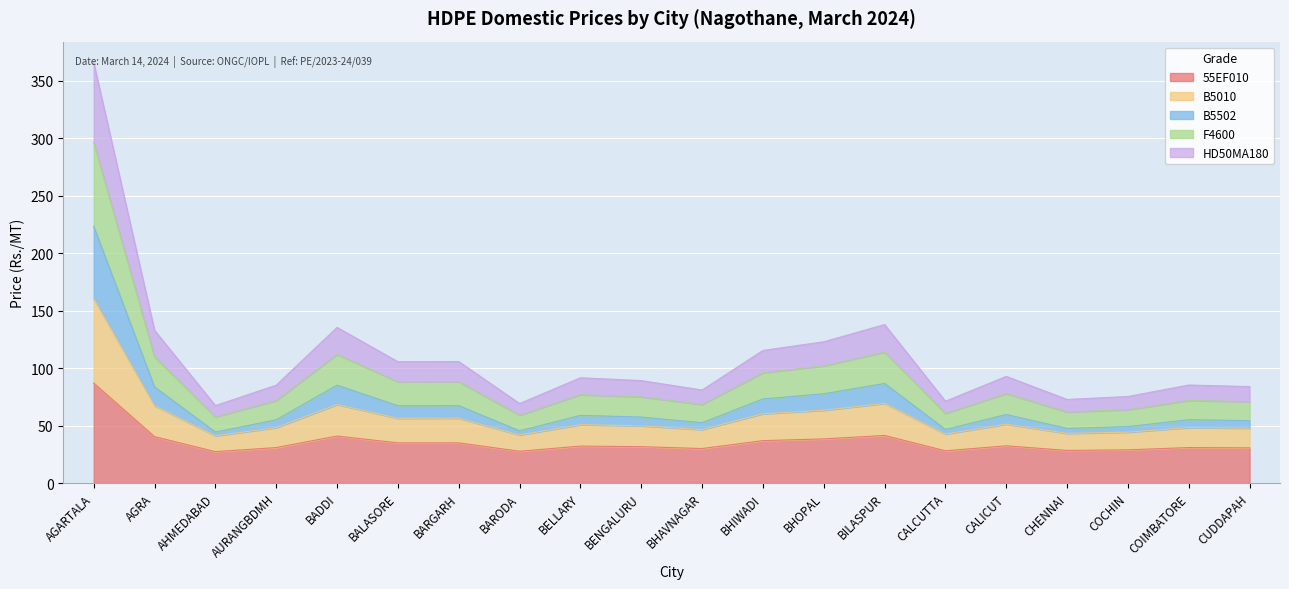

At which label does B5502 first exceed 58?

AGARTALA